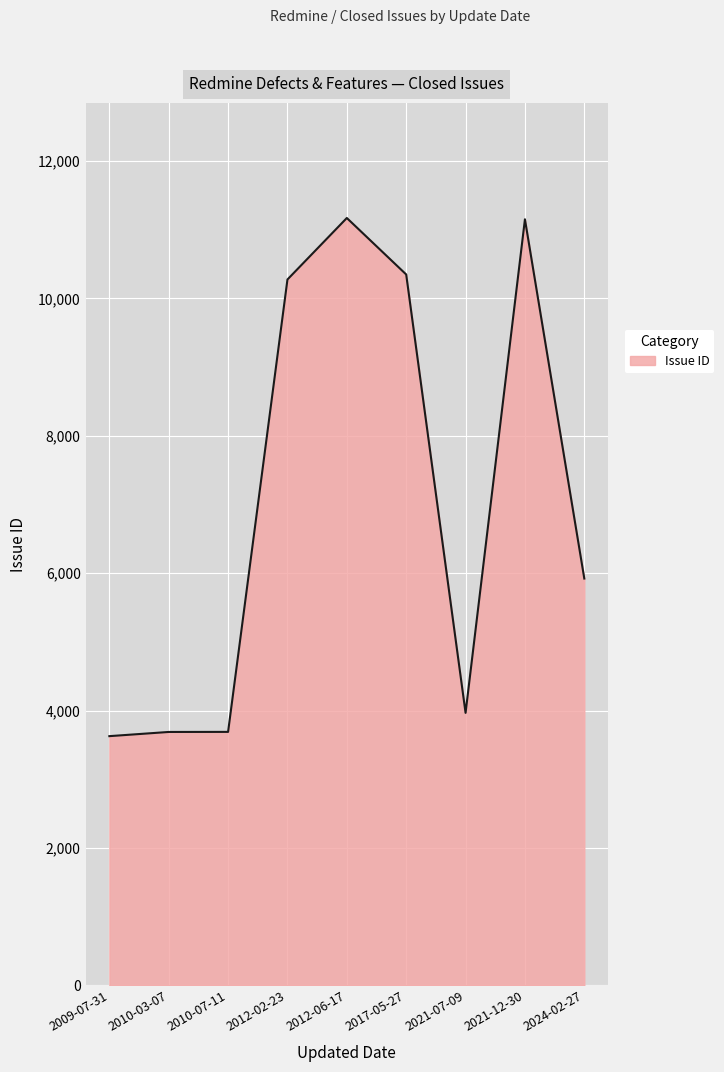

How many lines are shown in the chart?

1